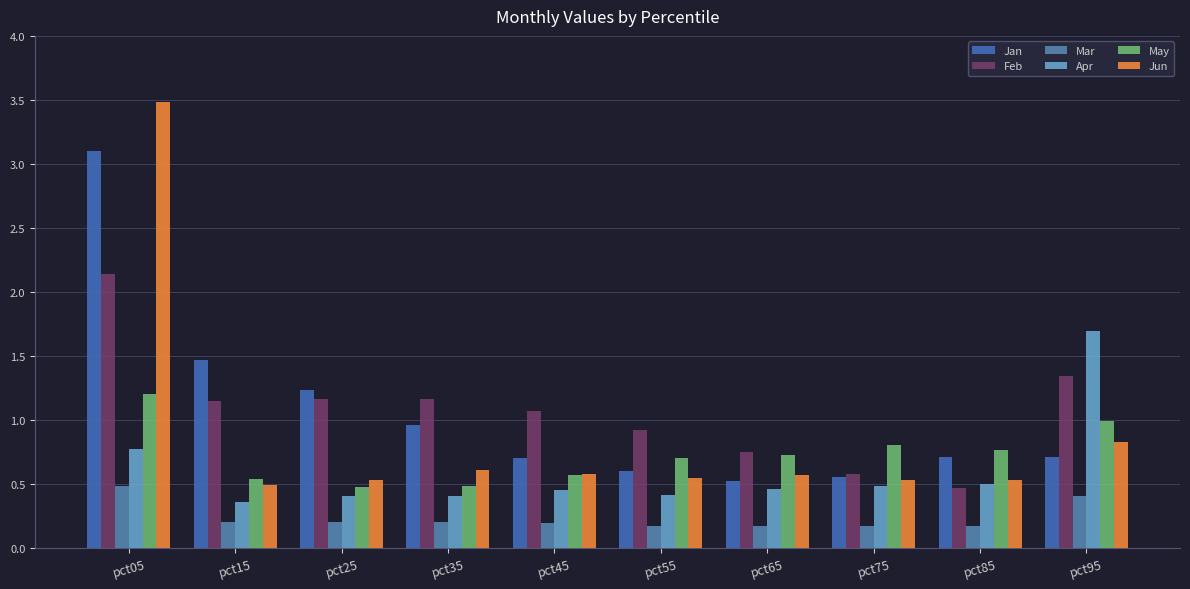

How many bars are there in each group?

6